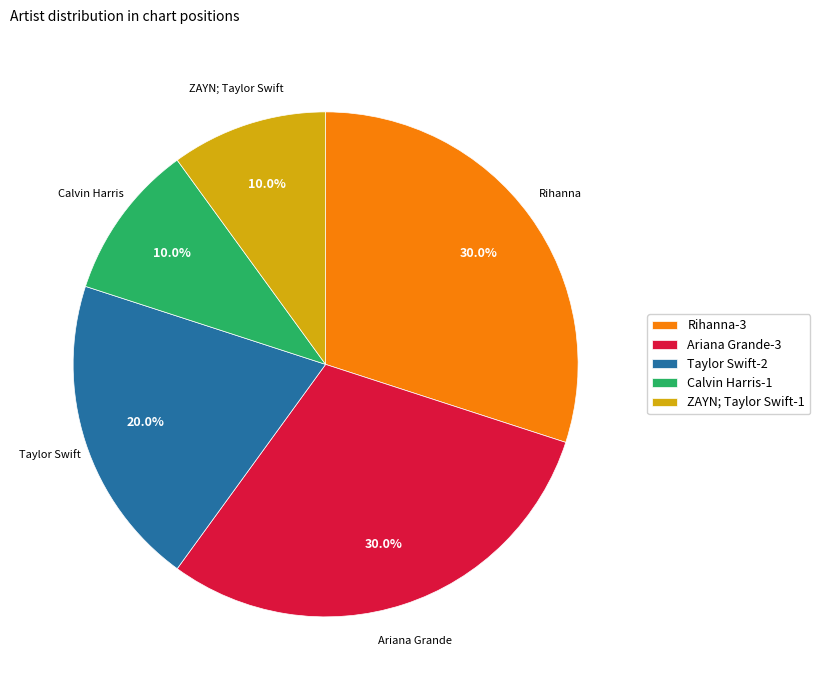

What is the ratio of the value at Ariana Grande to the value at Rihanna?

1.0